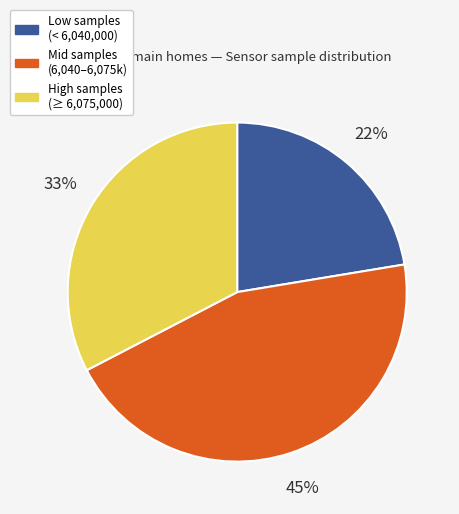

To the nearest percent, what is the difference between the largest and smallest slice percentages?

23%